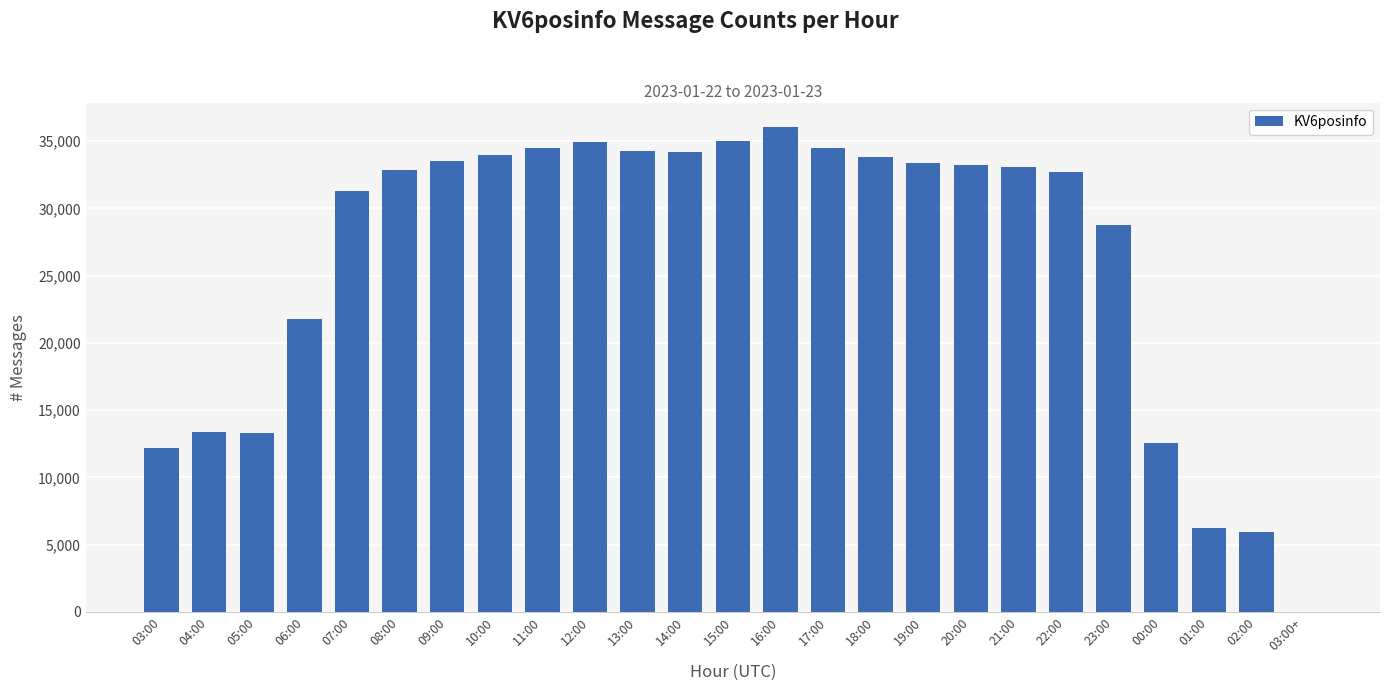

The chart shows a value of 17612 at 05:00. True or false?

False